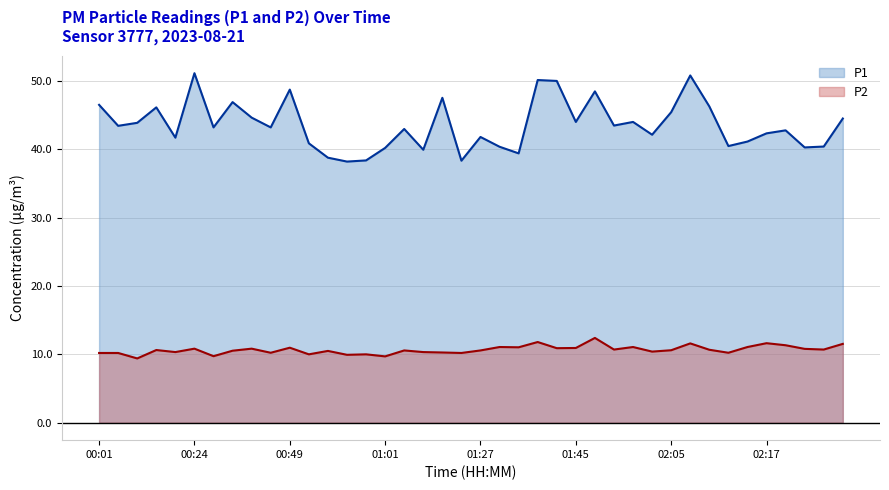

Which category has the highest value in the P1 series?

00:24